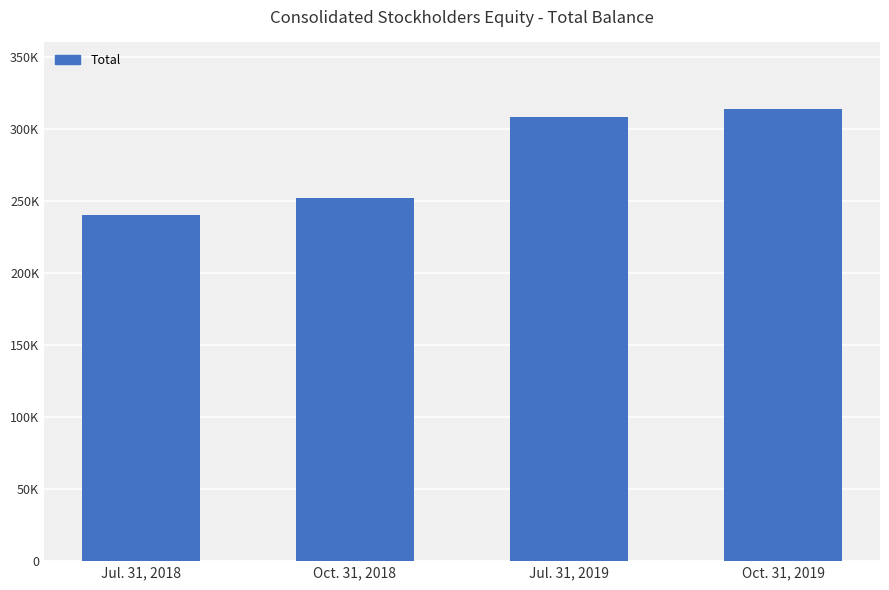

Are the bars horizontal?

No